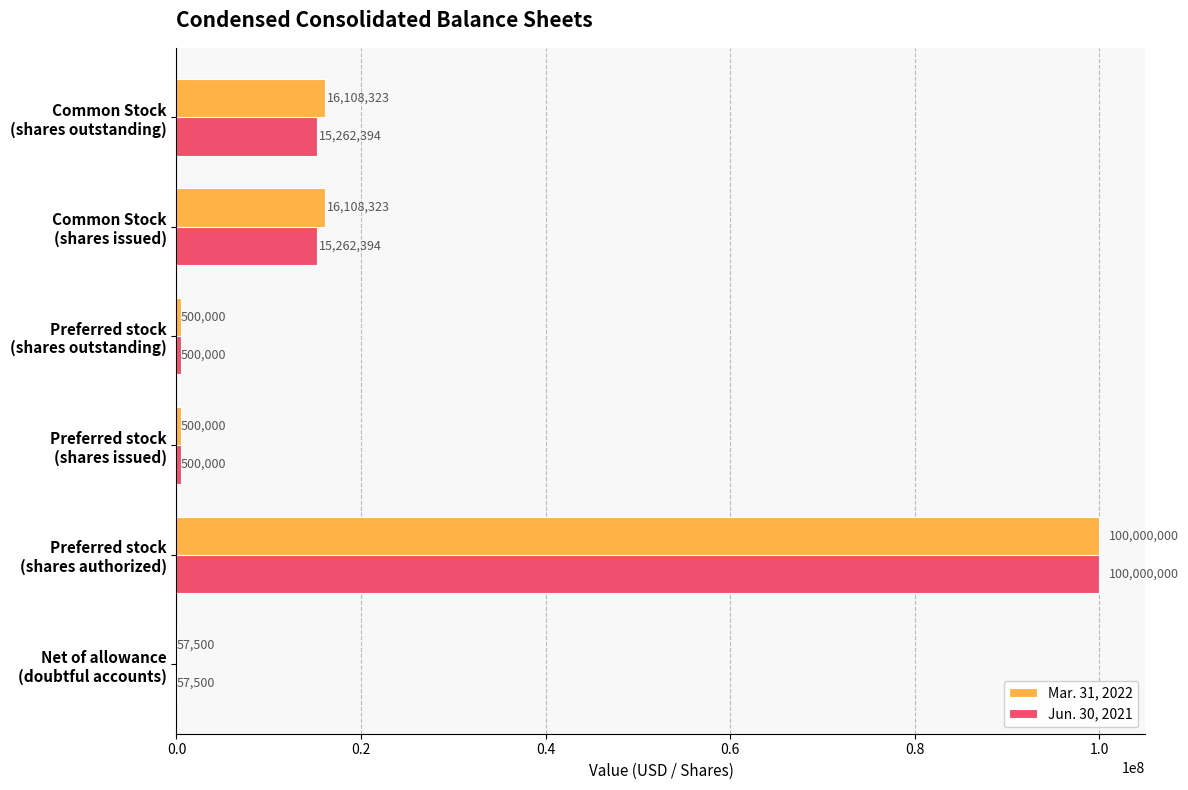

Which series has the largest total across all categories?

Mar. 31, 2022